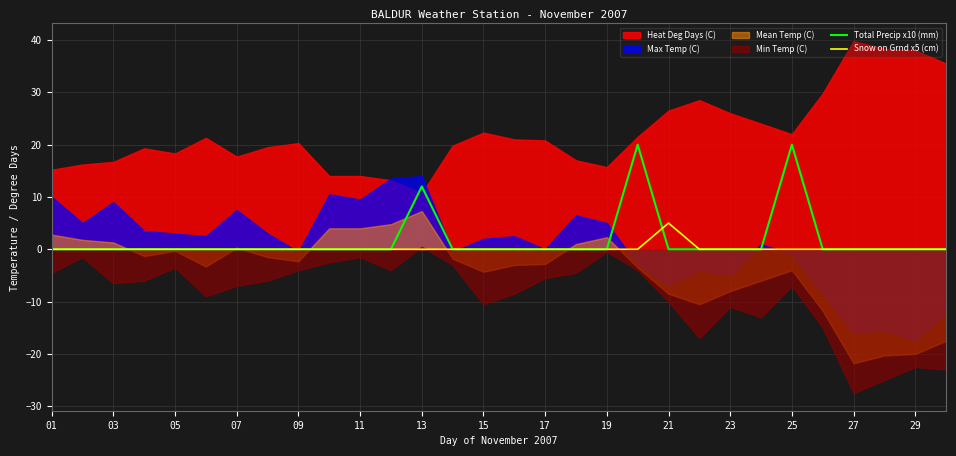

Where is Total Precip x10 (mm) nearest to the value 10?

13